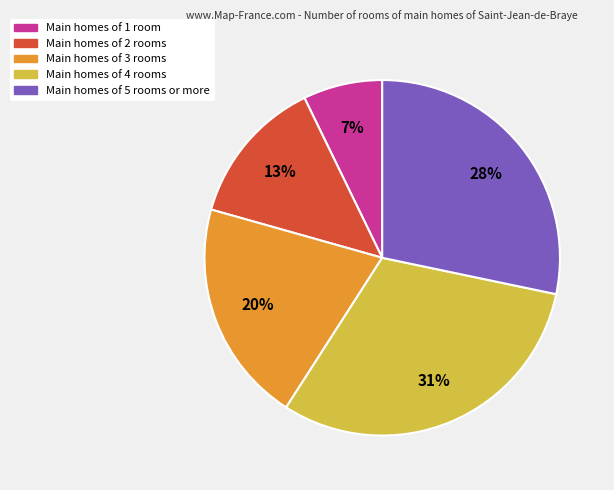

Is there any slice that represents more than half of the pie?

No